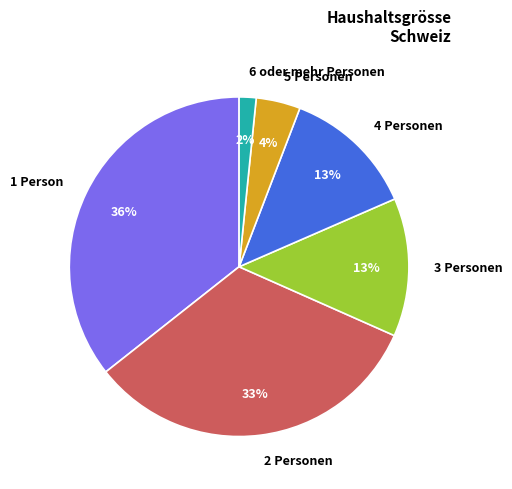

What is the smallest slice in the pie chart?

6 oder mehr Personen